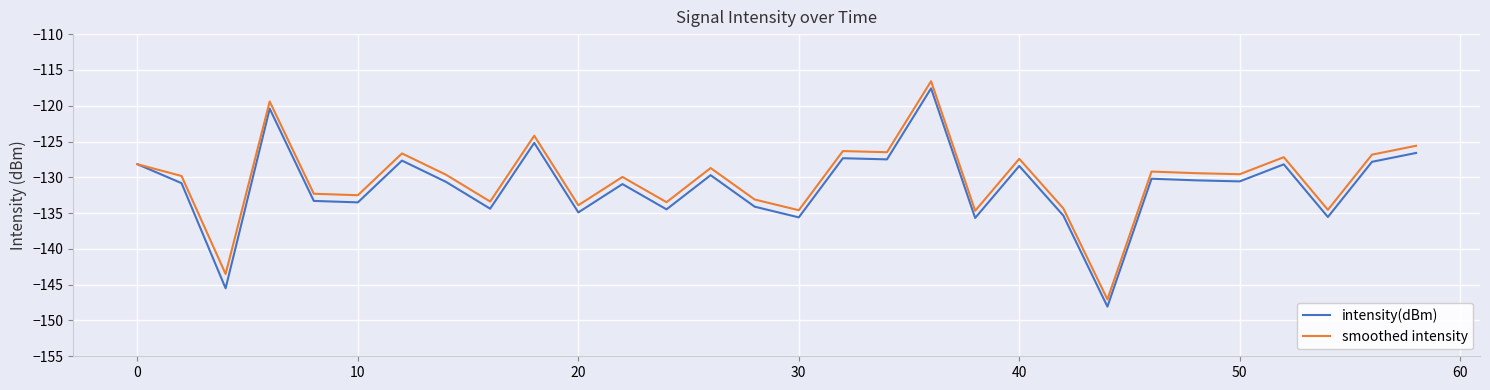

What is the greatest value displayed?

-116.6